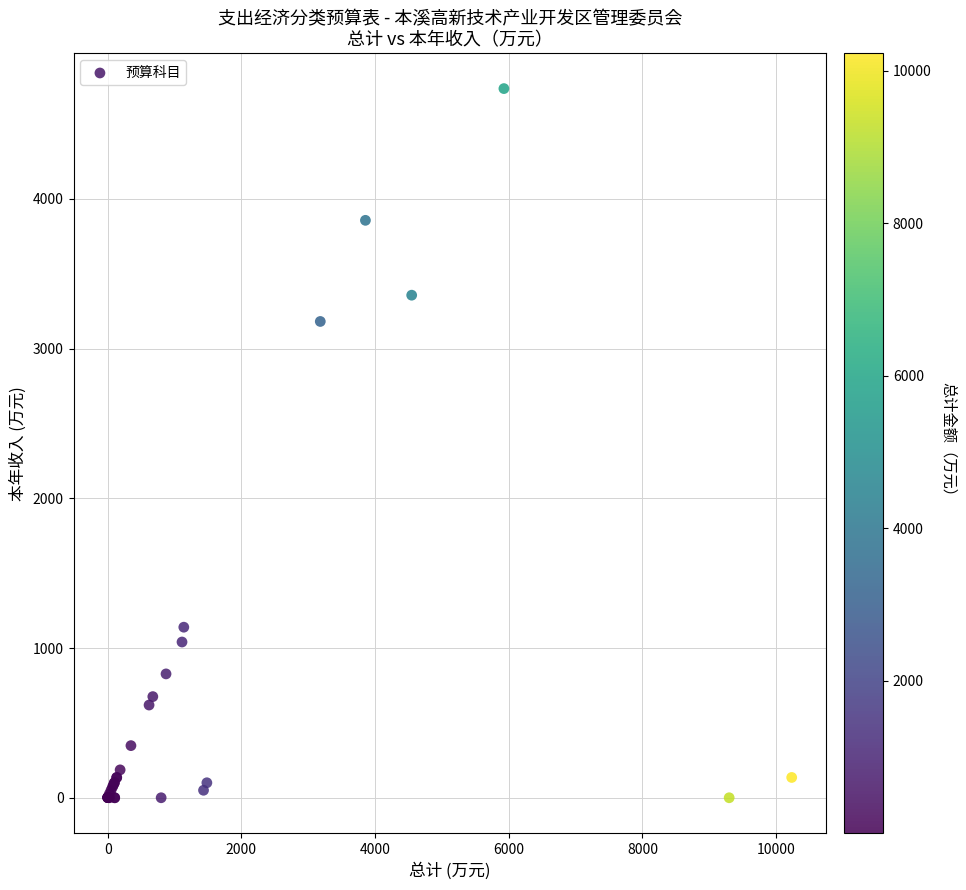

What Y value in the scatter plot is closest to 2367?

3180.8